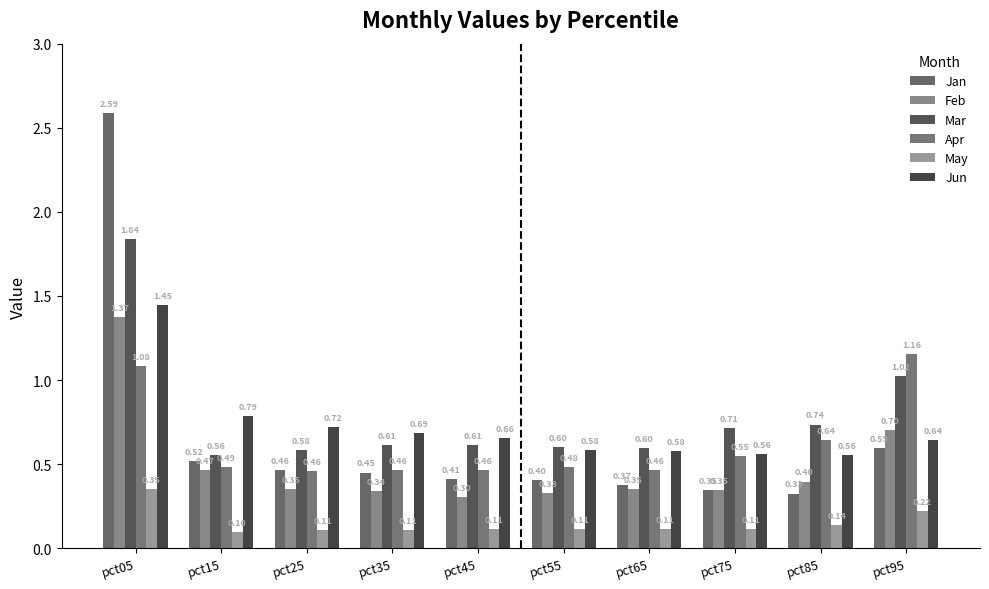

List the labels in order of Jun value, smallest first.

pct85, pct75, pct65, pct55, pct95, pct45, pct35, pct25, pct15, pct05